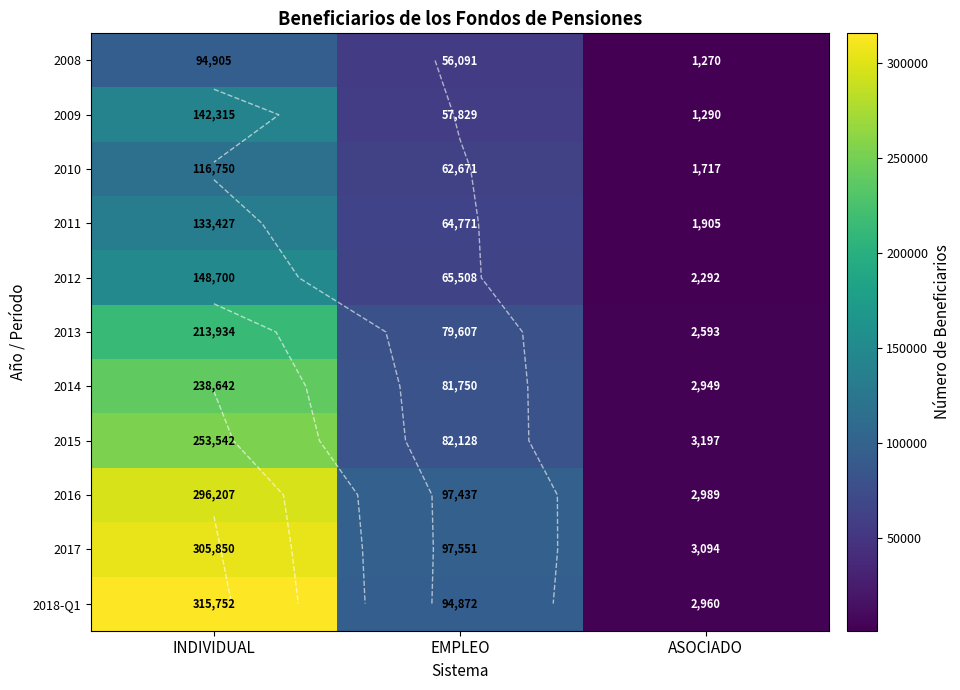

Where does the 2009 series first go above 57829?

INDIVIDUAL